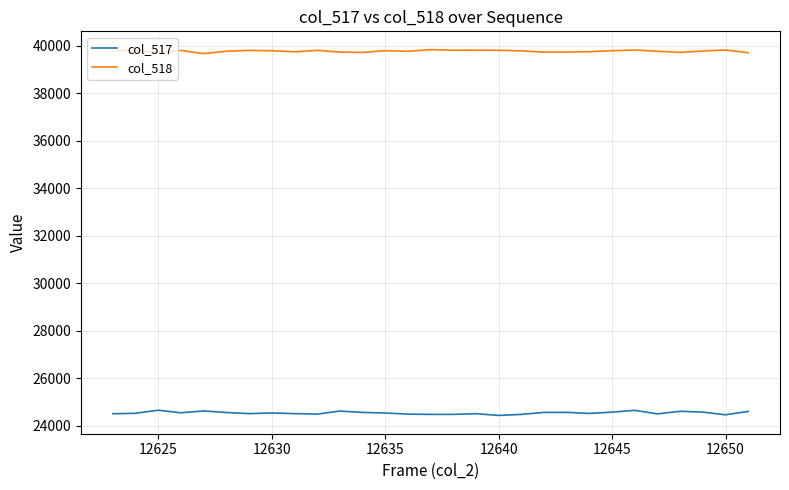

Which series has the largest total across all categories?

col_518